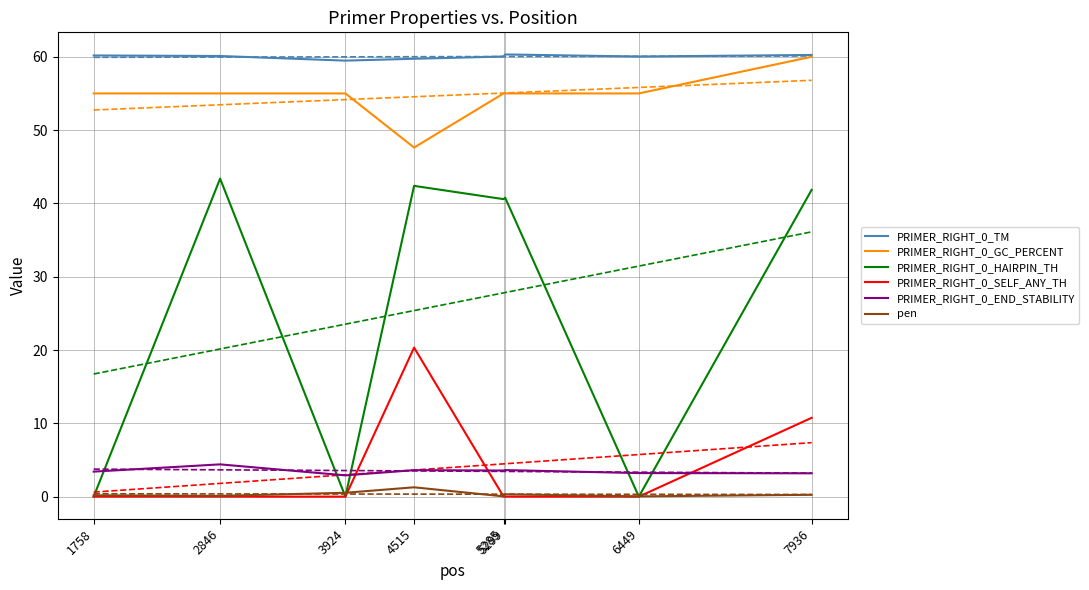

True or false: pen and PRIMER_RIGHT_0_TM intersect in this chart.

False